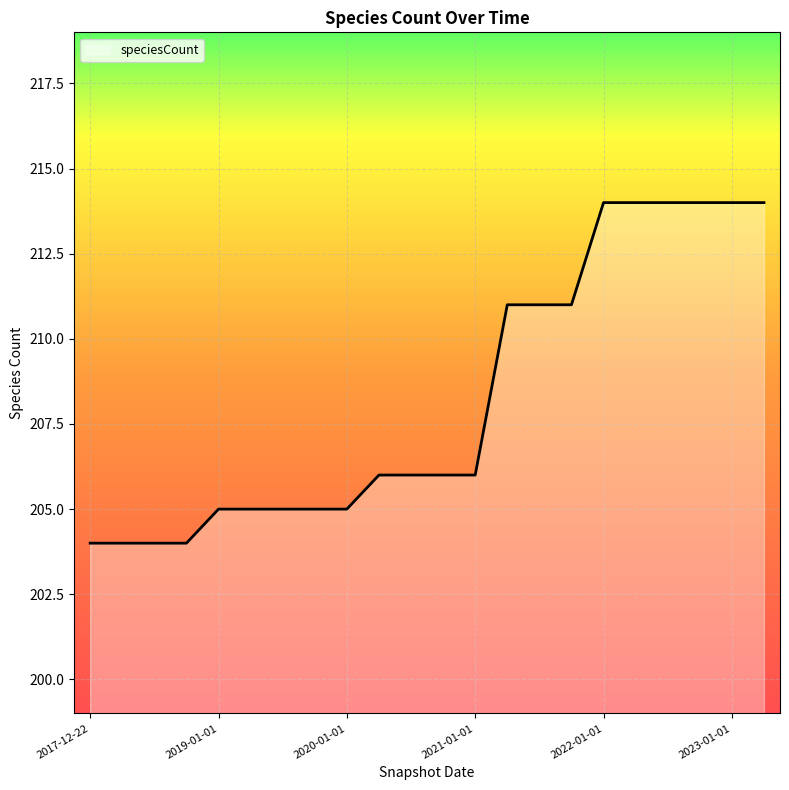

What is the difference between the maximum and minimum values?

10